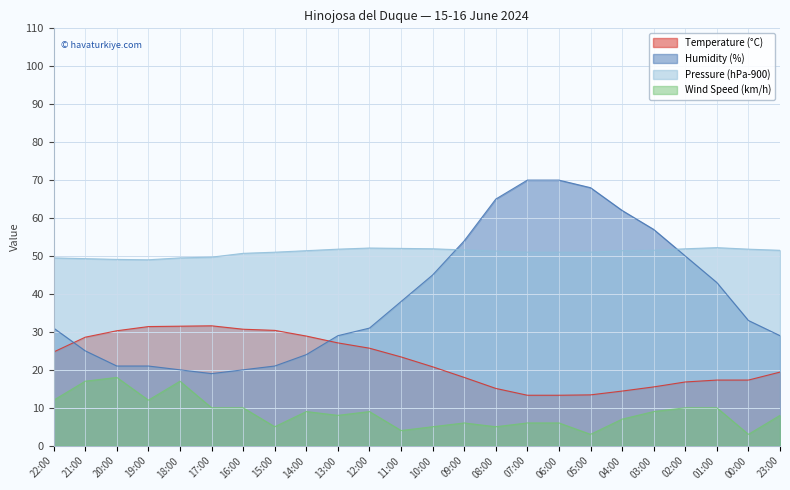

What is the difference between the Pressure (hPa-900) values at 07:00 and 00:00?

0.8